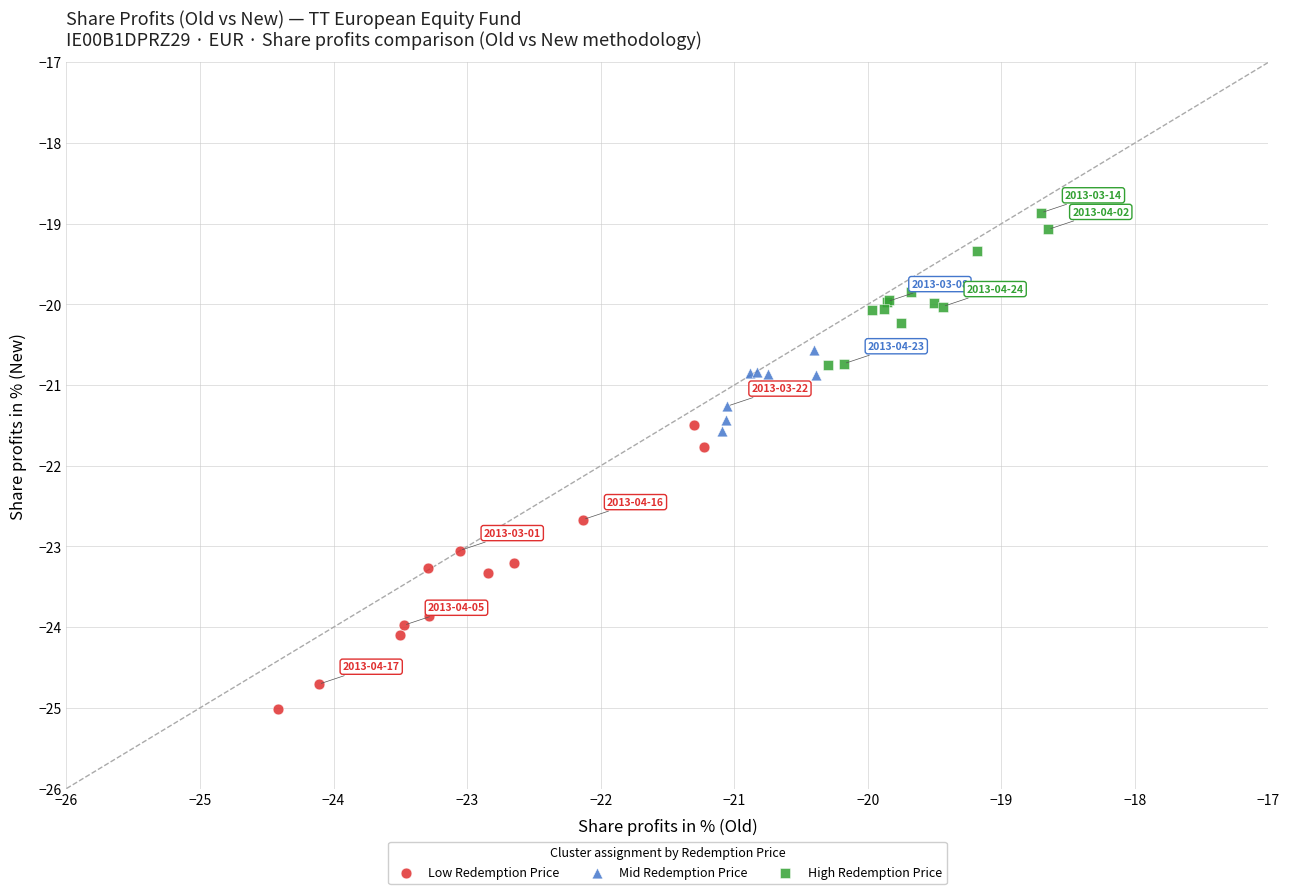

Which series reaches the minimum Y coordinate?

Low Redemption Price